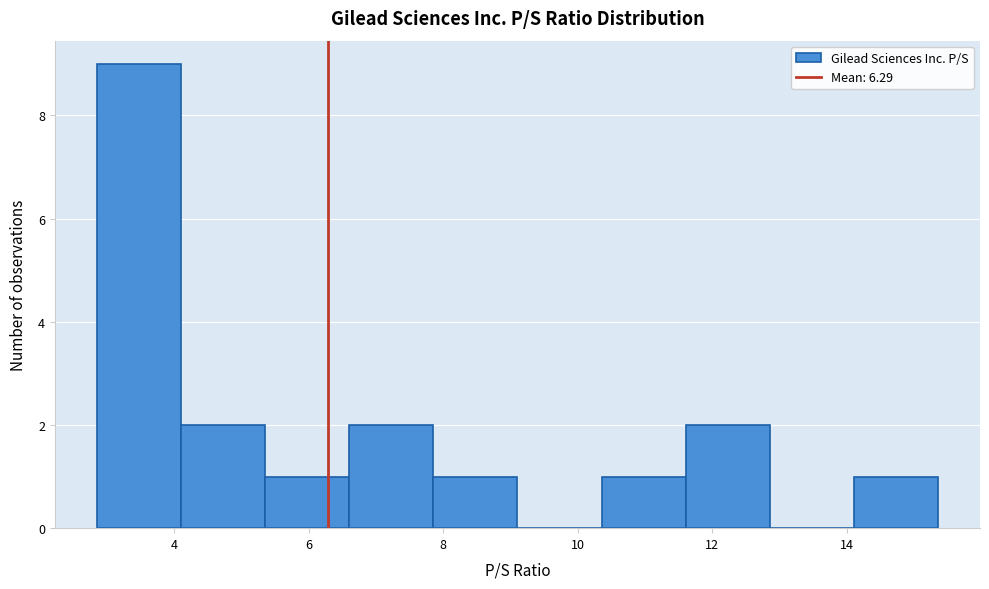

How tall is the bar that spans 7.8 to 9.2 on the x-axis? Neither the bar edges nor the heights are printed on the chart, so give them approximately, as read against the axes.

1